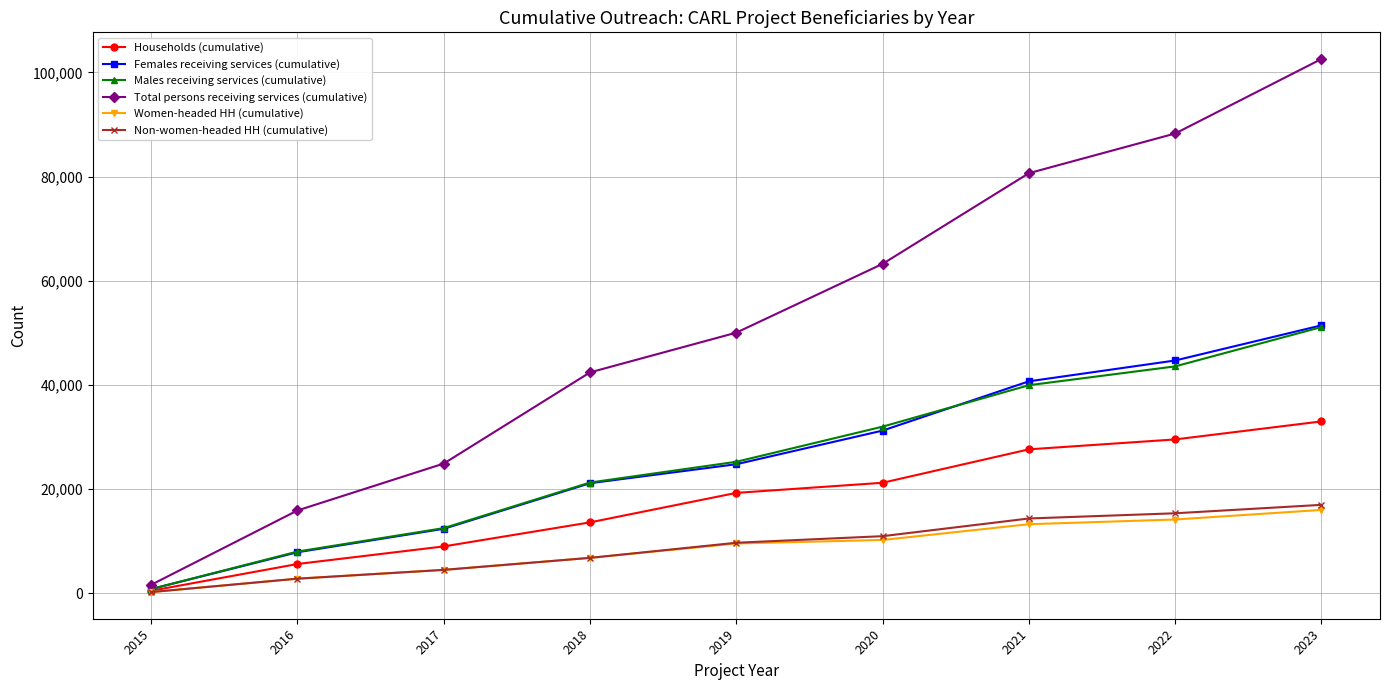

What is the difference between the Non-women-headed HH (cumulative) values at 2021 and 2020?

3394